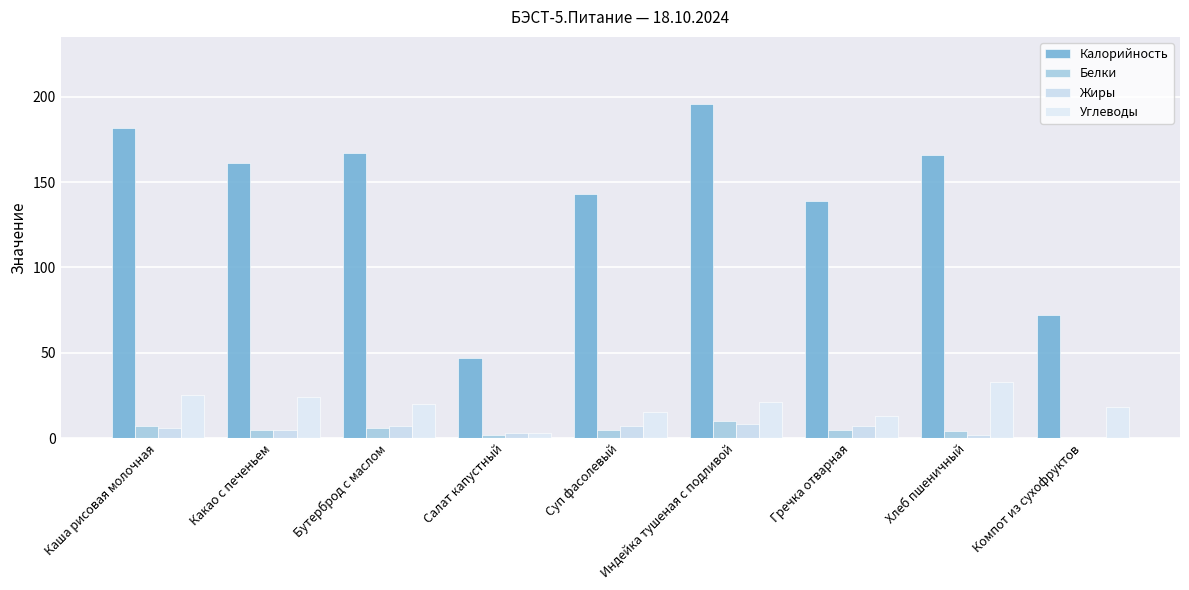

Are the bars grouped side by side (vs. stacked)?

Yes